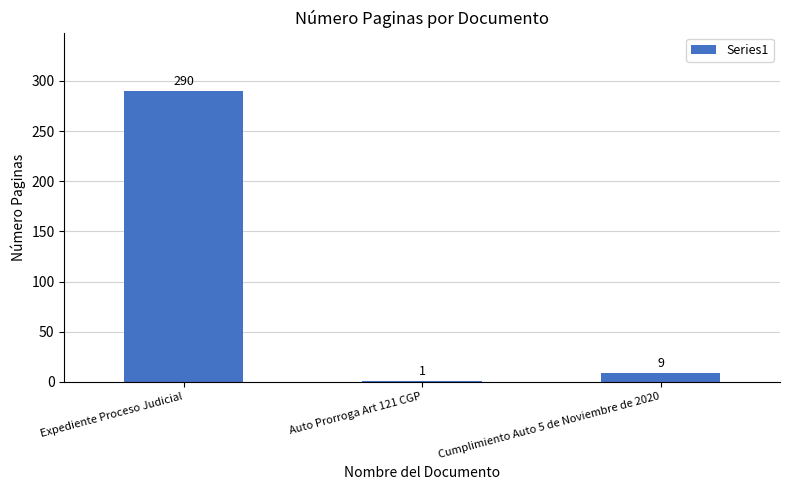

The value at Auto Prorroga Art 121 CGP is 1. True or false?

True